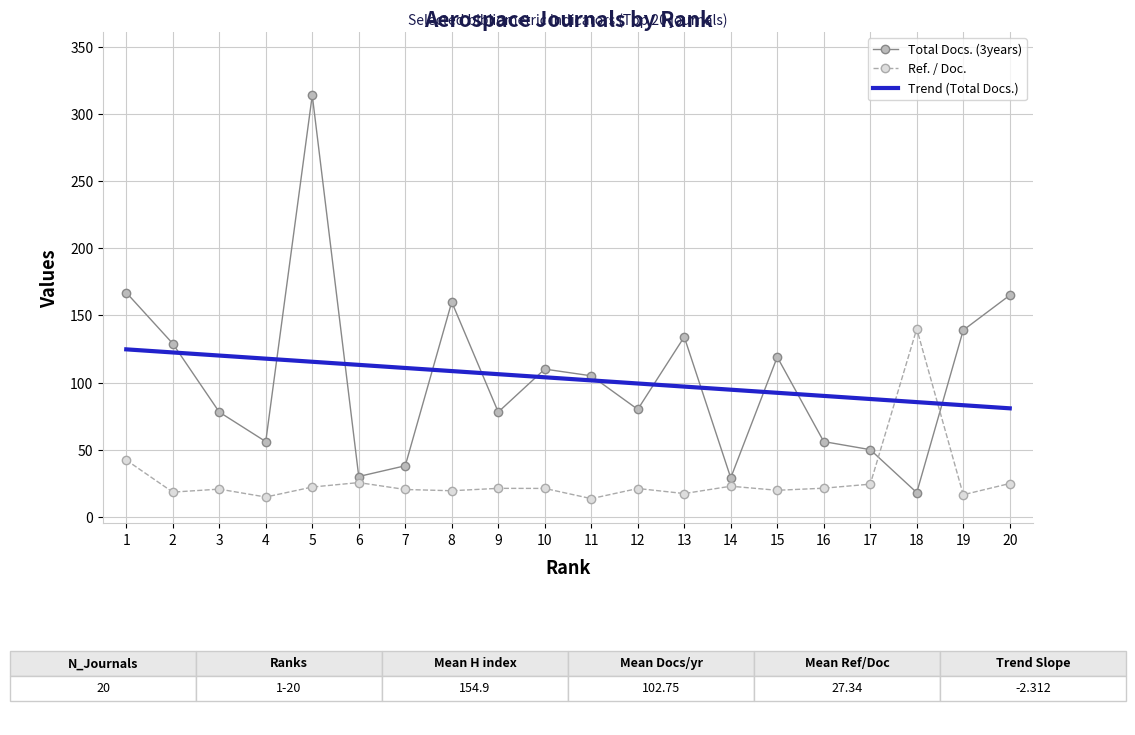

How many lines are shown in the chart?

2